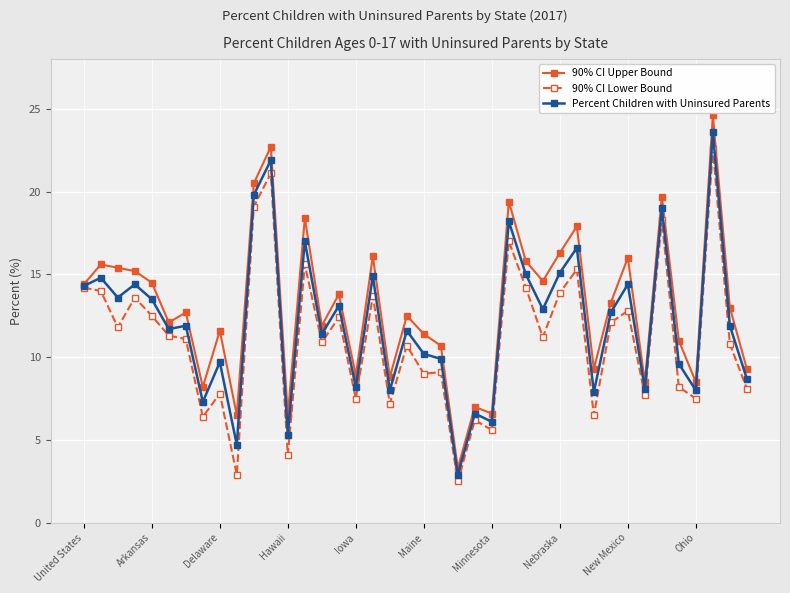

List the series in order of their overall mean, highest first.

90% CI Upper Bound, Percent Children with Uninsured Parents, 90% CI Lower Bound